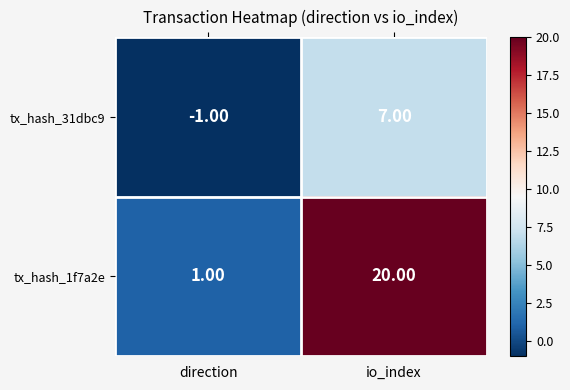

At which label is tx_hash_31dbc9 closest to 3?

direction